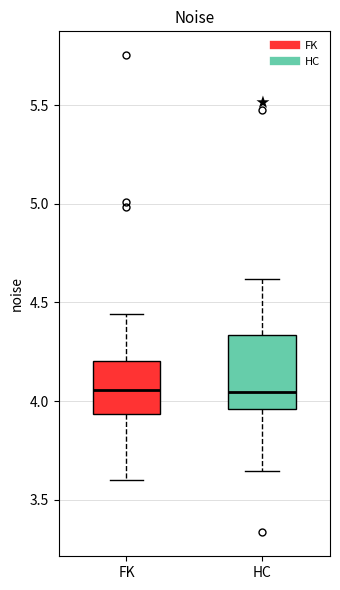

Comparing the boxes themselves (not the whiskers), which one is the tallest?

HC